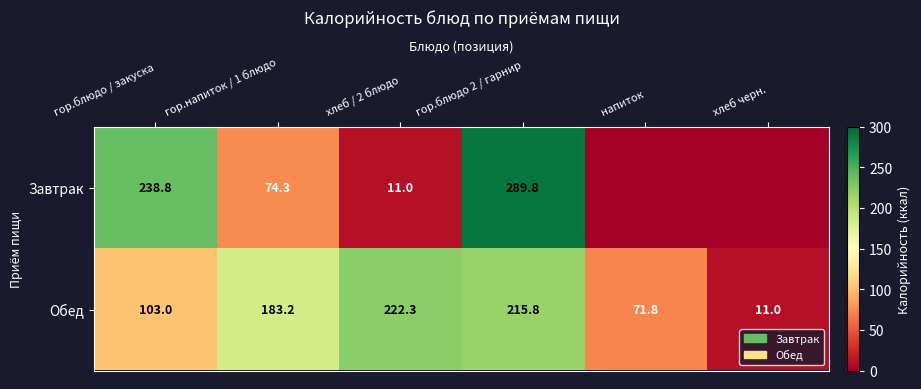

True or false: Обед has a value of 86.0 at гор.напиток / 1 блюдо.

False